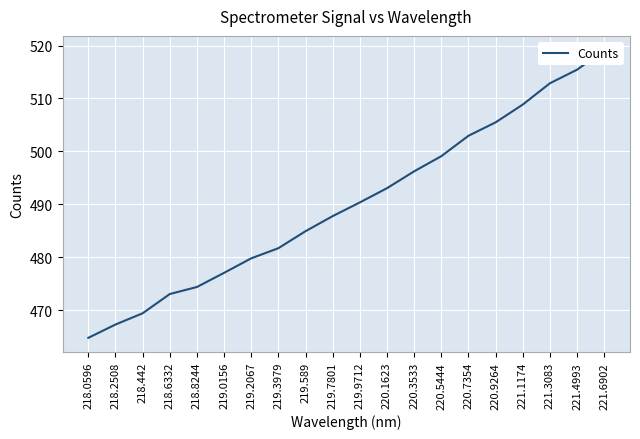

What is the smallest value displayed?

464.8